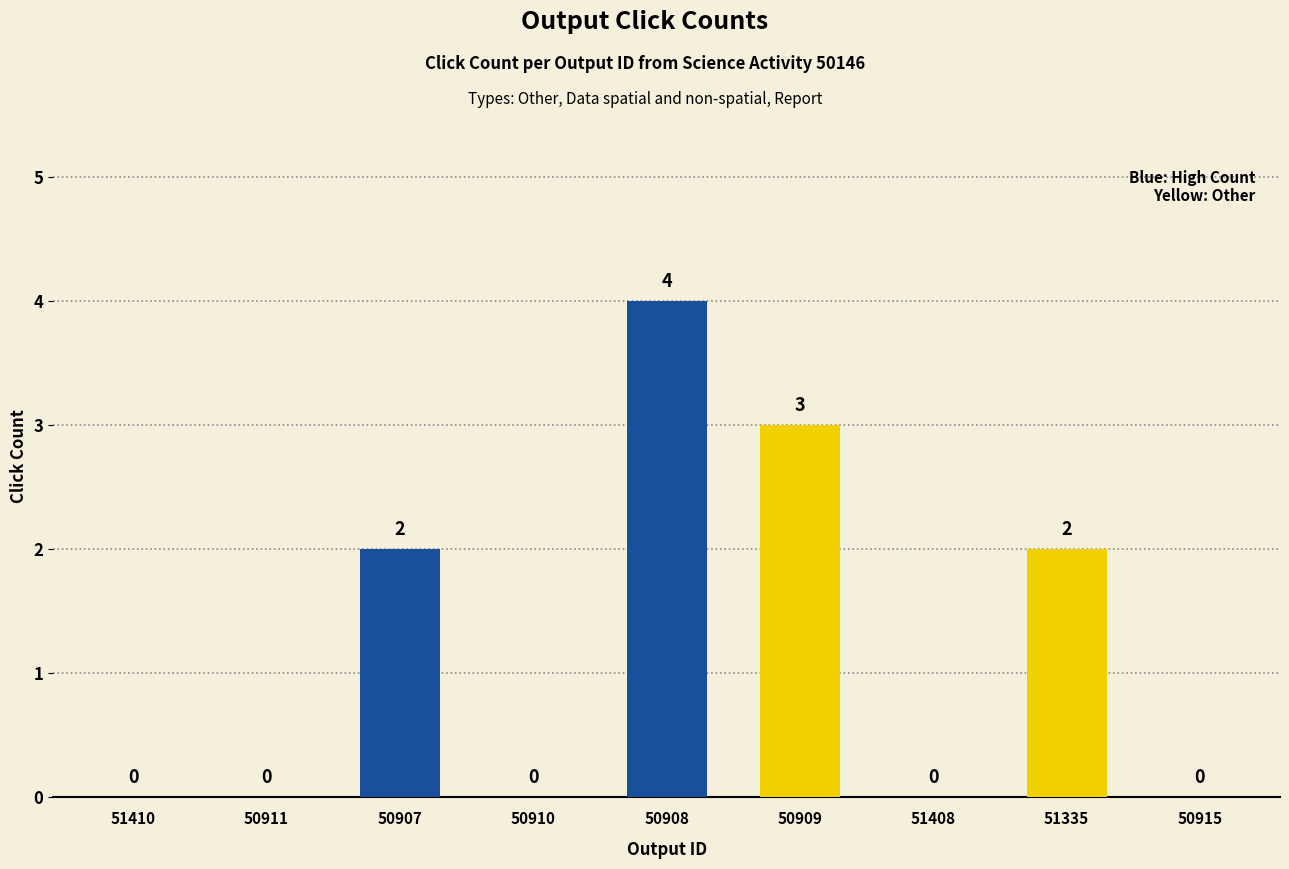

Are the bars grouped side by side (vs. stacked)?

No